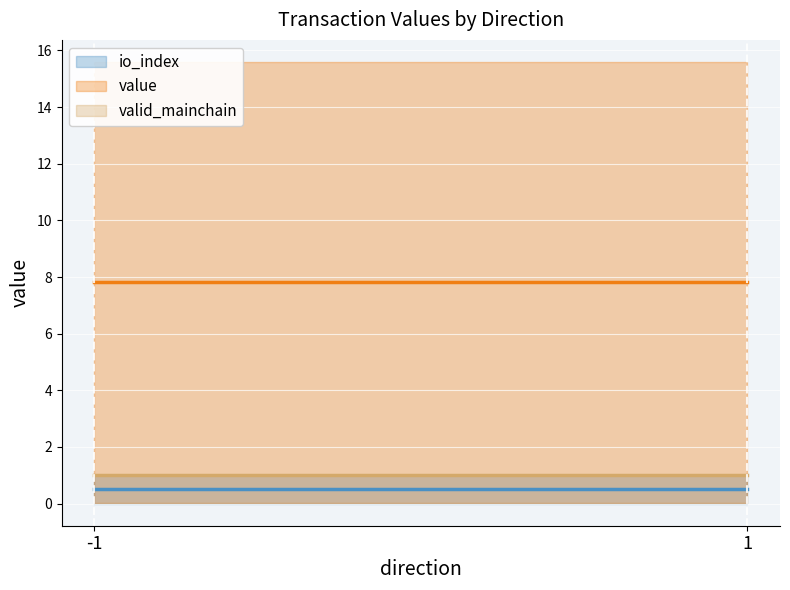

Reading left to right, what are all the values shown in this chart?

io_index: -1=0.0	-1=1.0	1=0.0	1=1.0
value: -1=0.0	-1=15.6	1=0.0	1=15.6
valid_mainchain: -1=1.0	-1=1.0	1=1.0	1=1.0